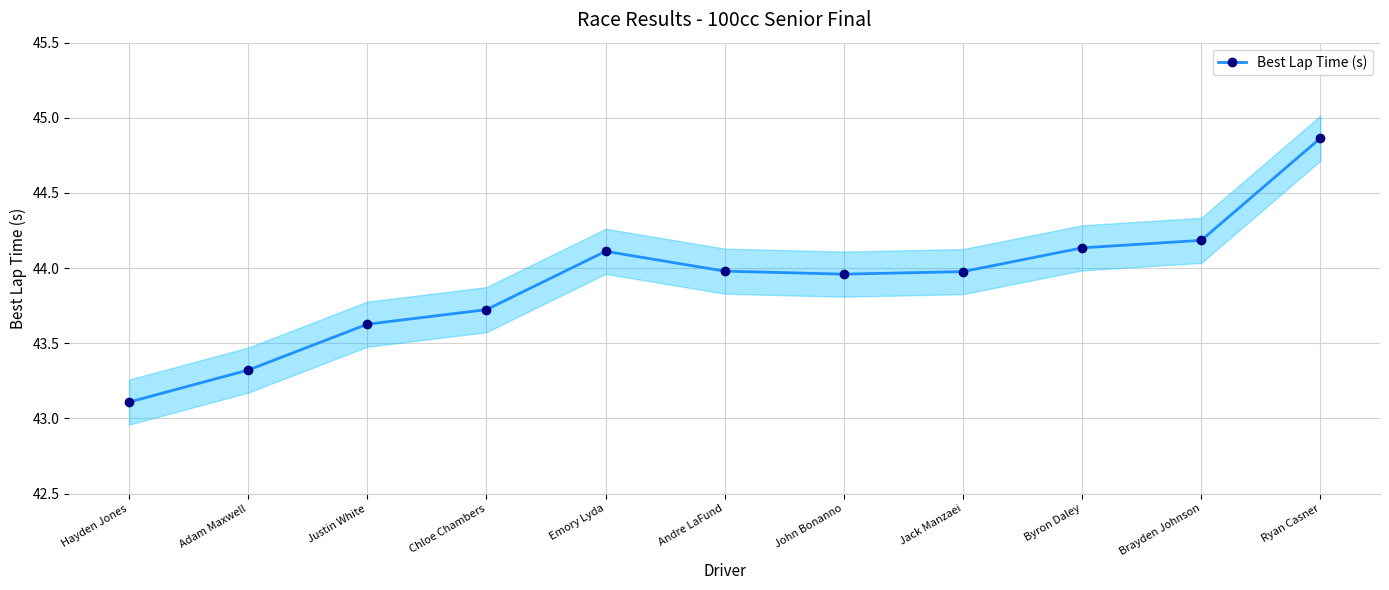

Rank the categories by value from highest to lowest.

Ryan Casner, Brayden Johnson, Byron Daley, Emory Lyda, Andre LaFund, Jack Manzaei, John Bonanno, Chloe Chambers, Justin White, Adam Maxwell, Hayden Jones